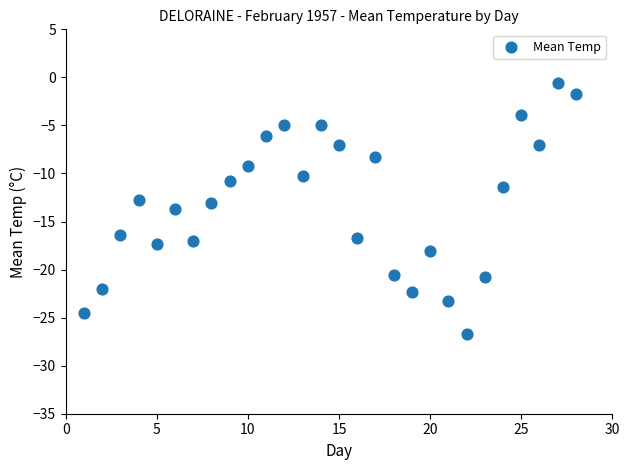

What is the range of X values (max minus min)?

27.0